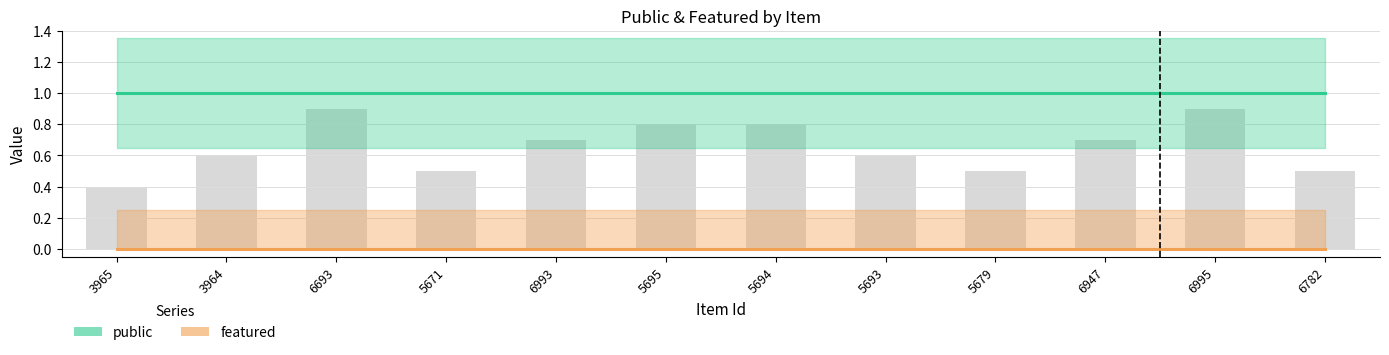

At which label does public reach its peak?

3965